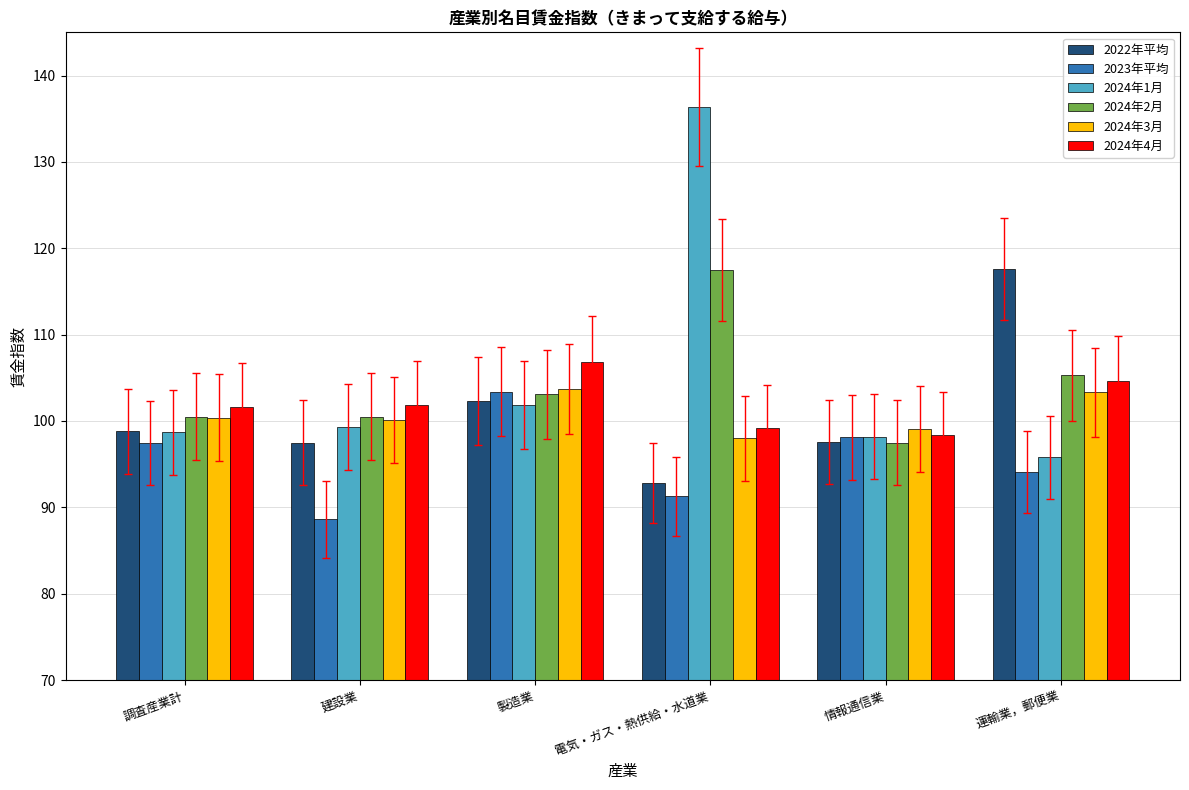

At how many categories does at least one series exceed 106?

3